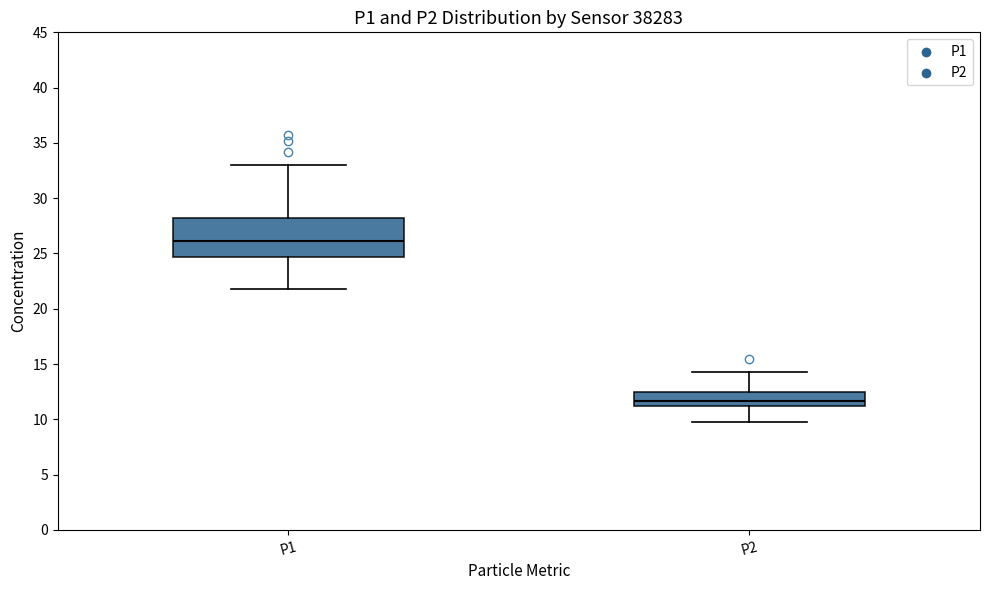

Where does the median line of the box for P1 sit on the y-axis? The values are not printed on the chart, so give them approximately, as read against the axis.

26.0